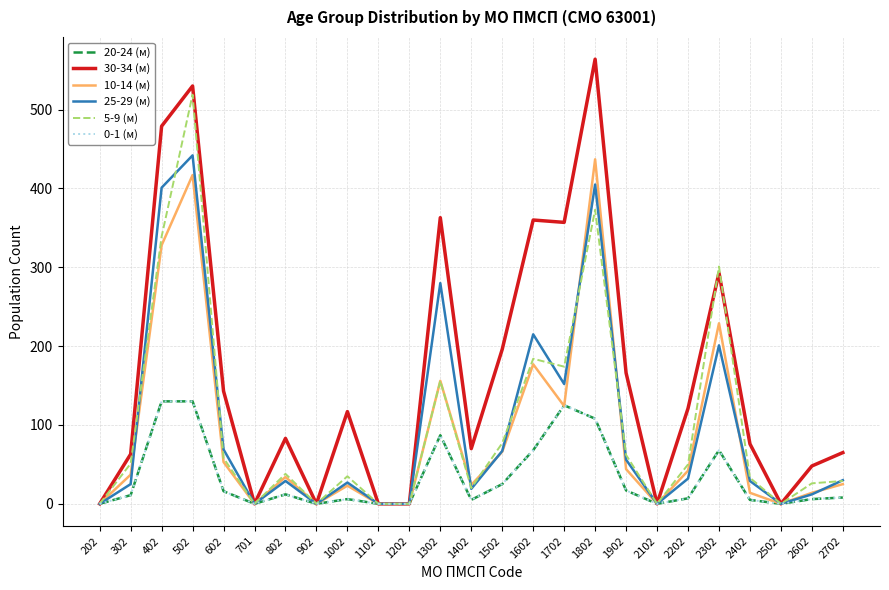

Where does the 5-9 (м) series first go above 38?

302